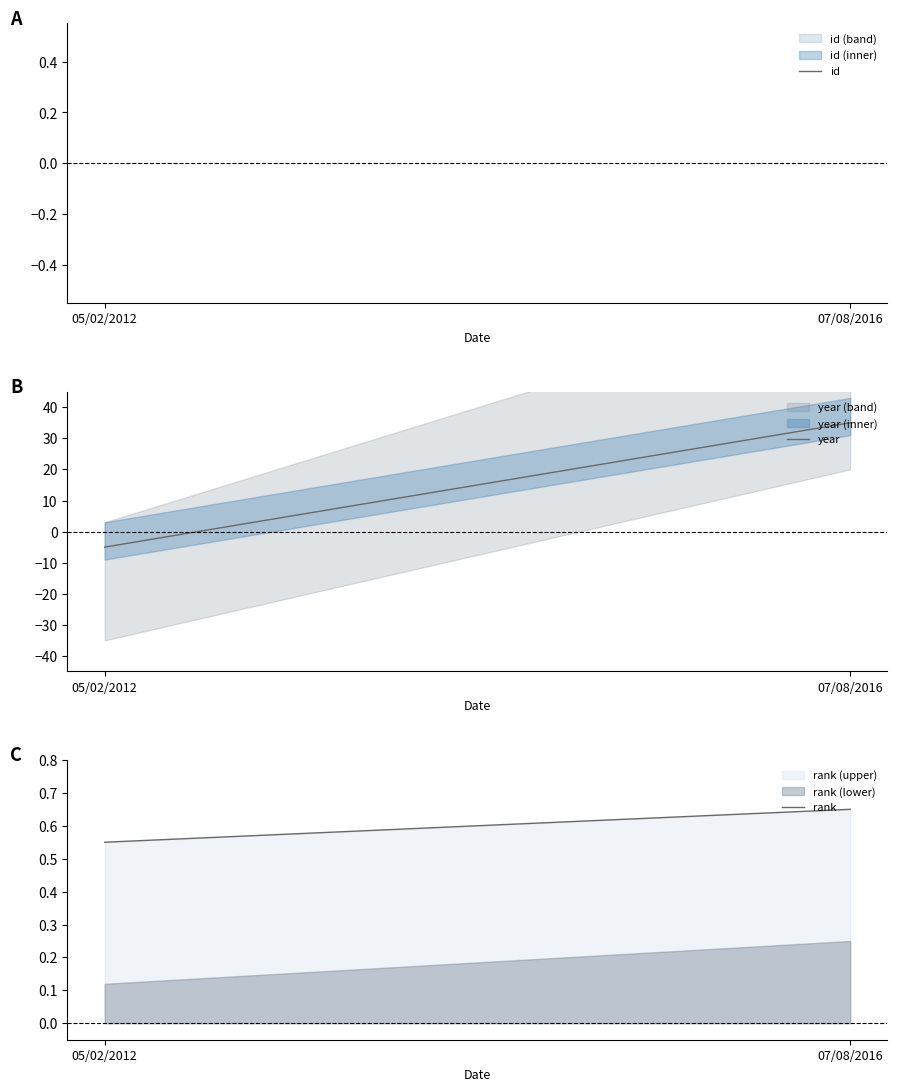

What is the label of the 1st point from the left?

05/02/2012